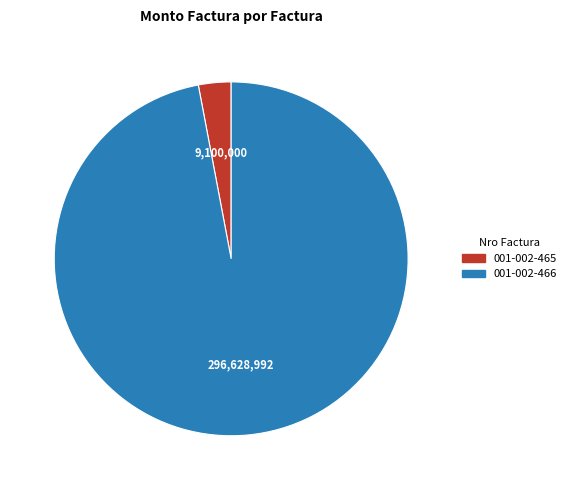

How many slices are in this pie chart?

2